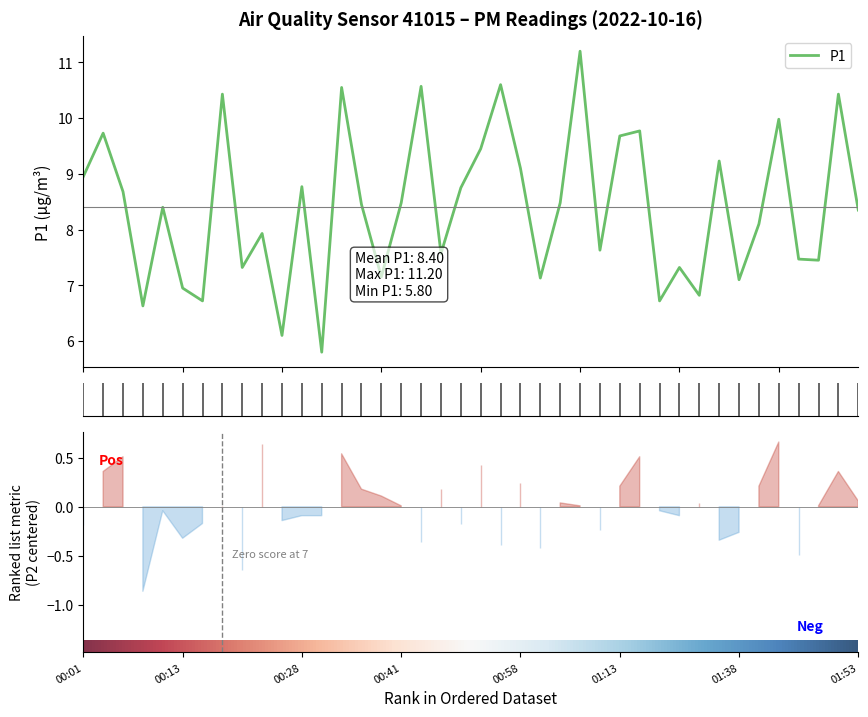

True or false: there are more than 1 points higher than both neighbors.

True